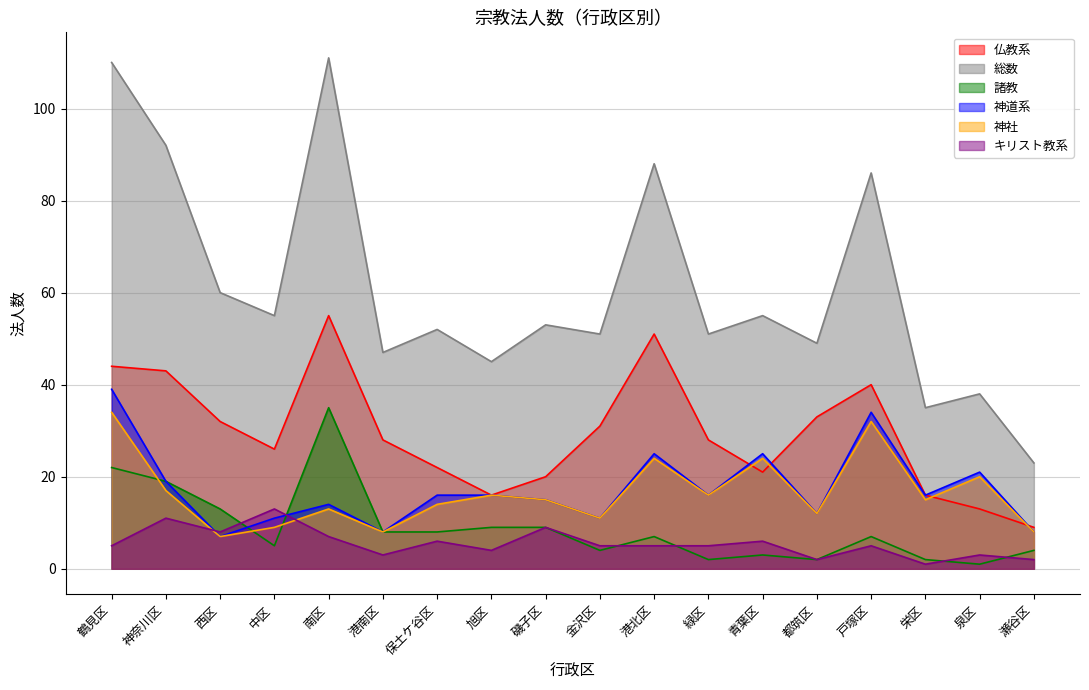

True or false: 諸教 and キリスト教系 intersect in this chart.

True